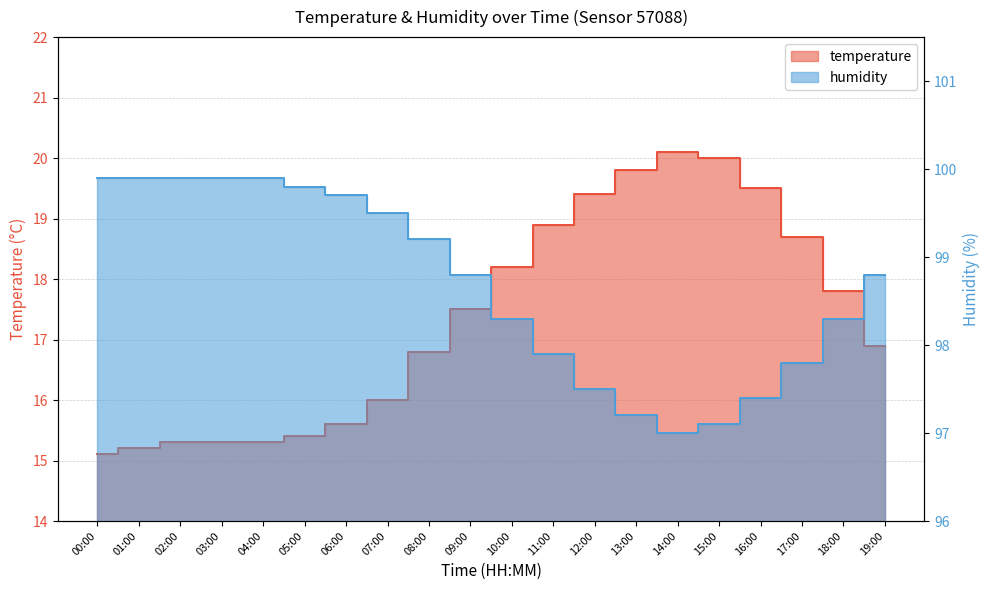

How many series are shown in this chart?

2